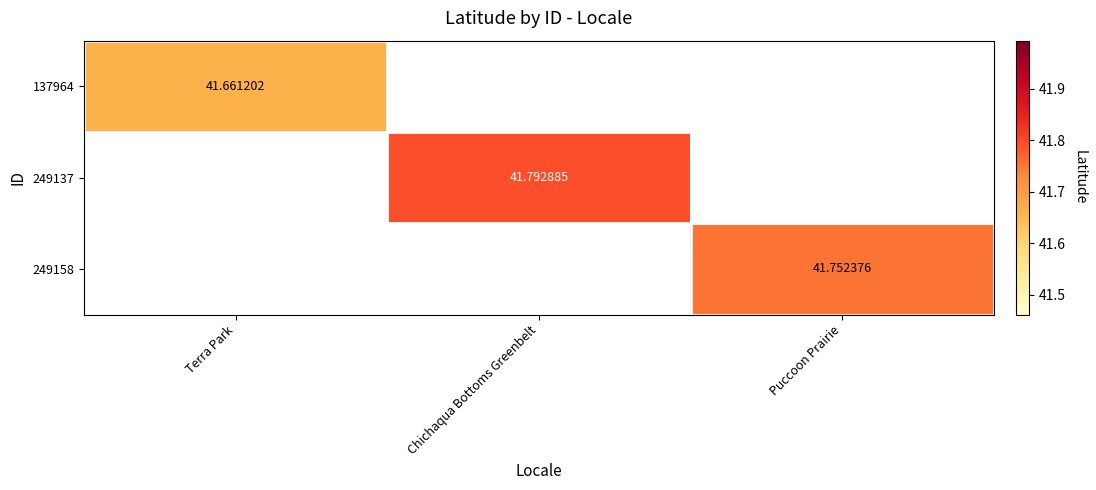

Is the value of 137964 at Terra Park greater than the value of 249158 at Puccoon Prairie?

No